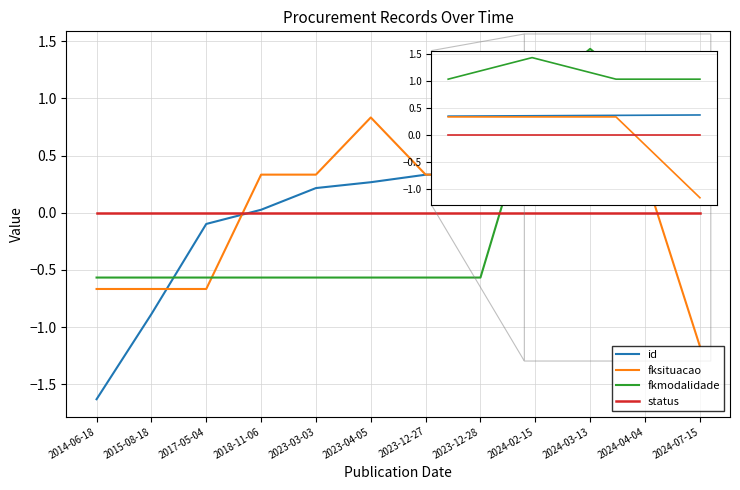

What position from the right is 2014-06-18?

12